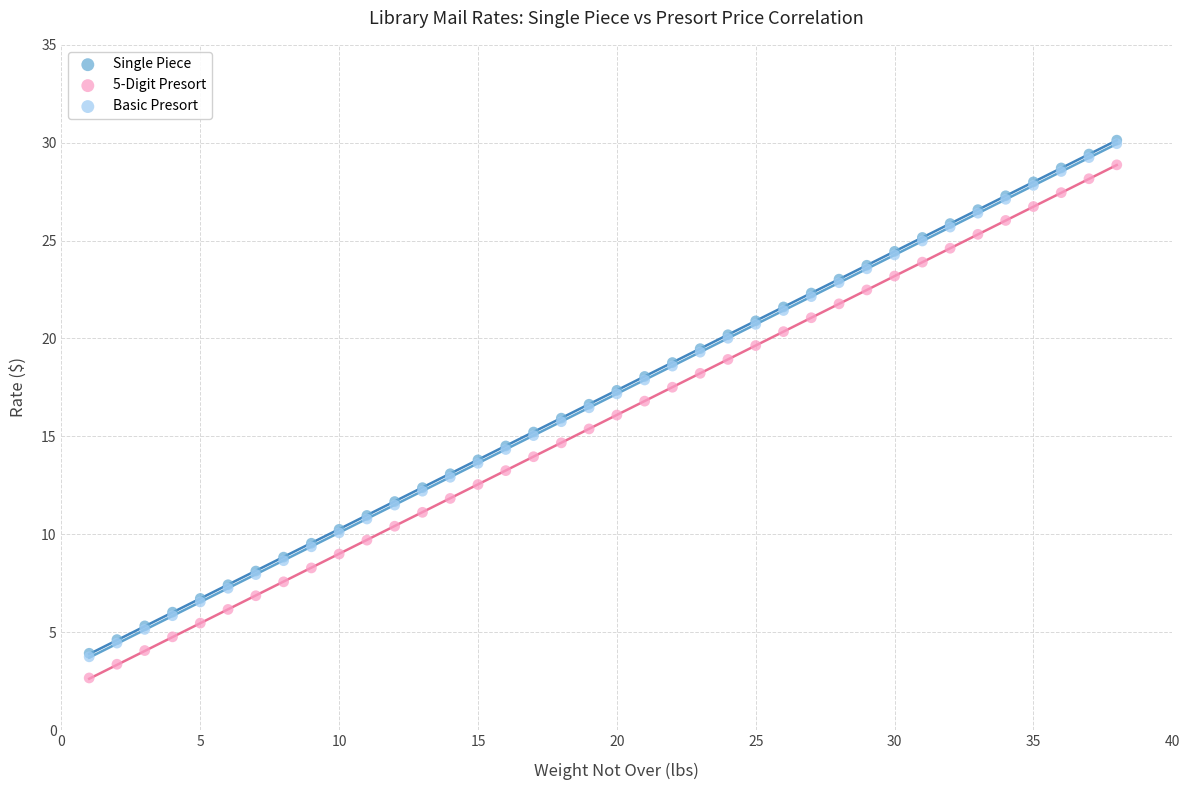

What are all the series names shown in the legend?

Single Piece, 5-Digit Presort, Basic Presort